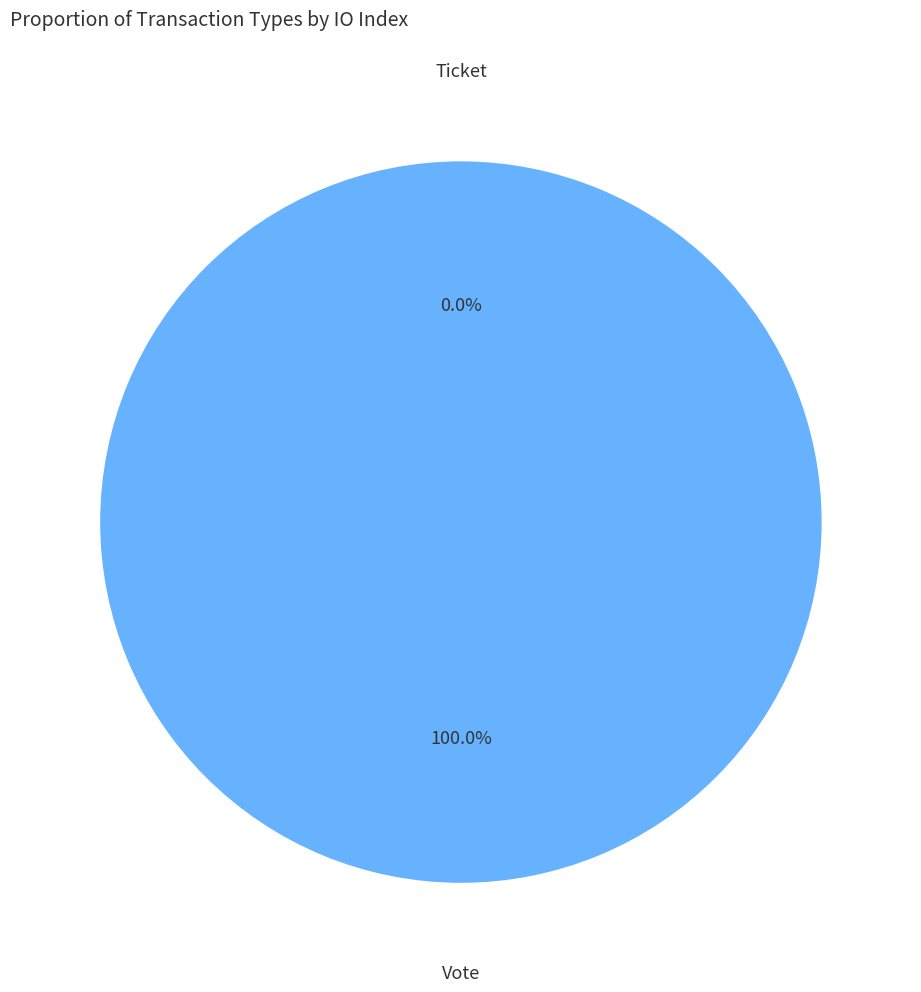

What is the total percentage of Ticket and Vote?

100.0%